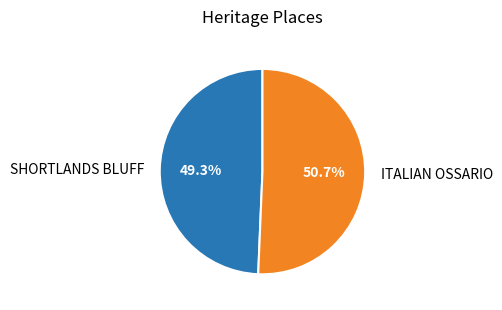

How many slices are in this pie chart?

2